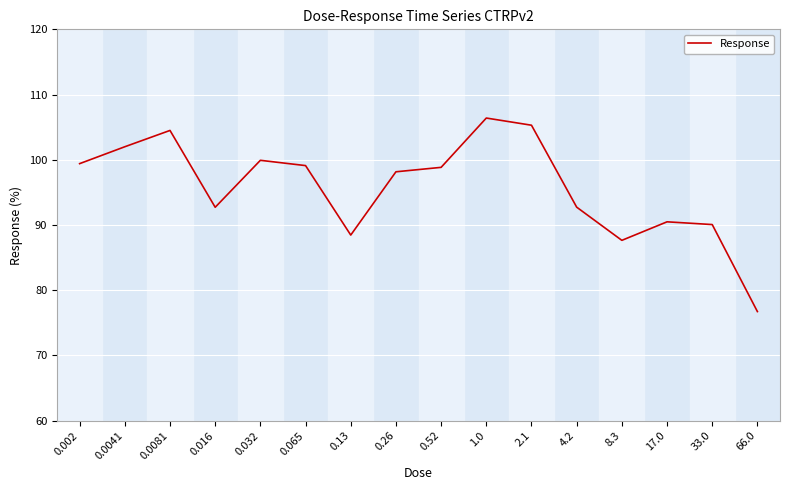

What position from the right is 8.3?

4